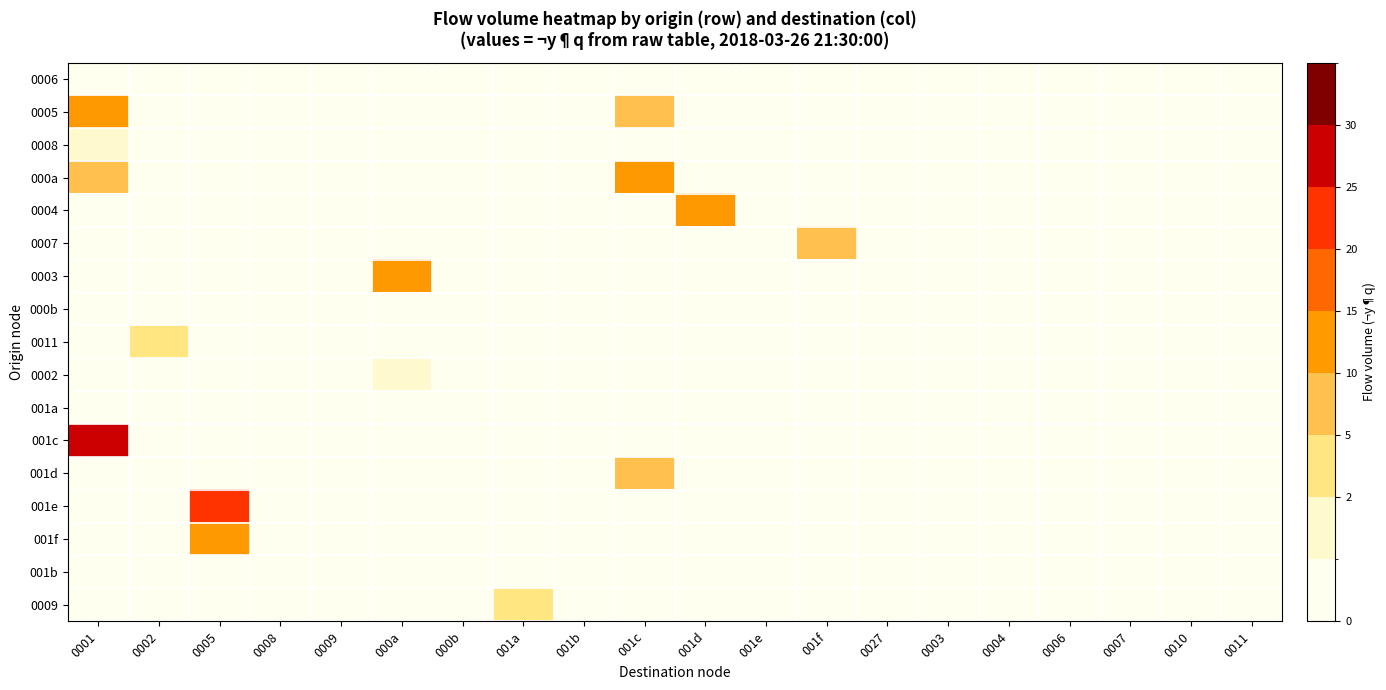

Which has a higher value, 001e or 000b?

001e